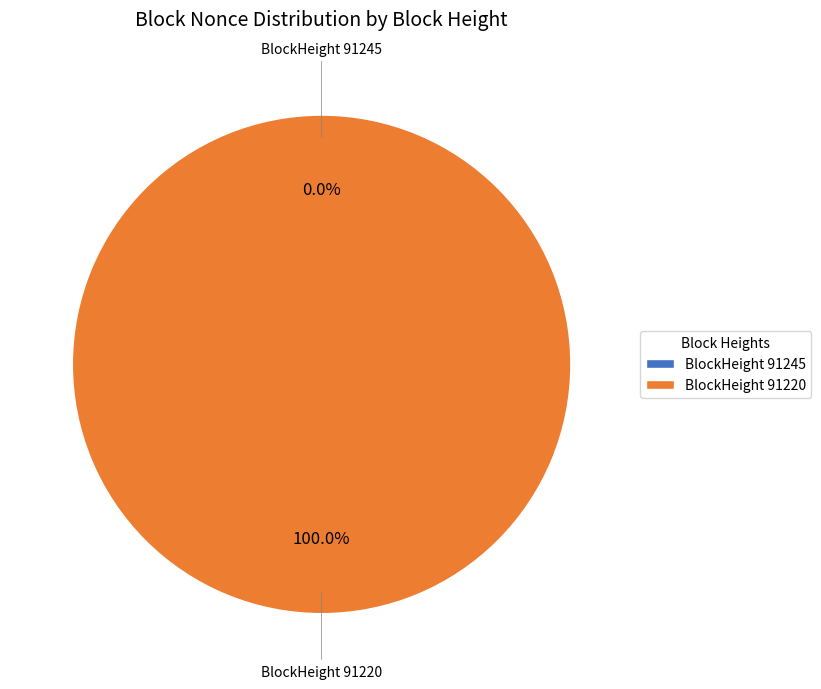

Rank the categories by value from lowest to highest.

91245, 91220